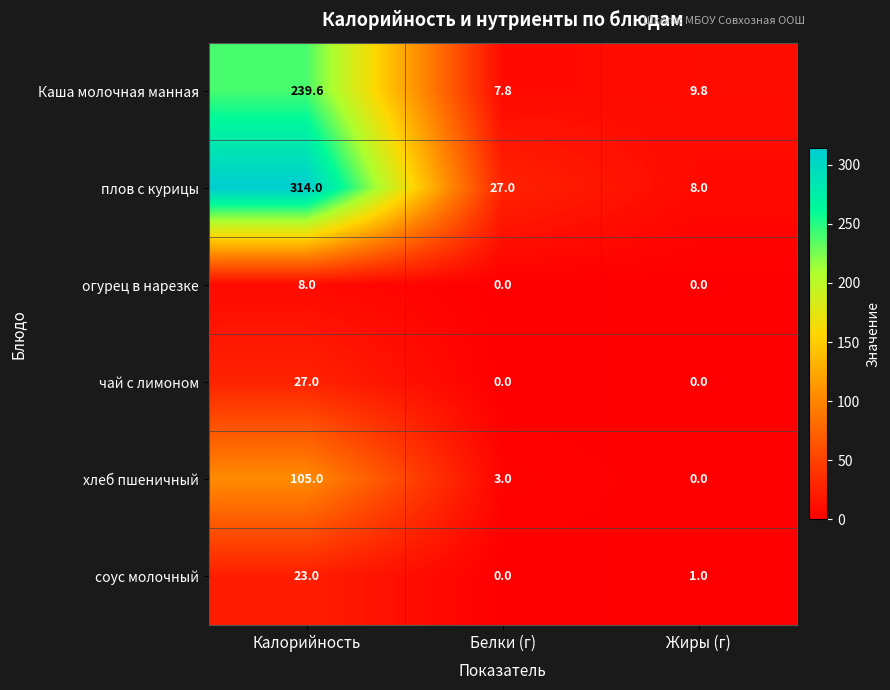

Which series has the largest total across all categories?

плов с курицы